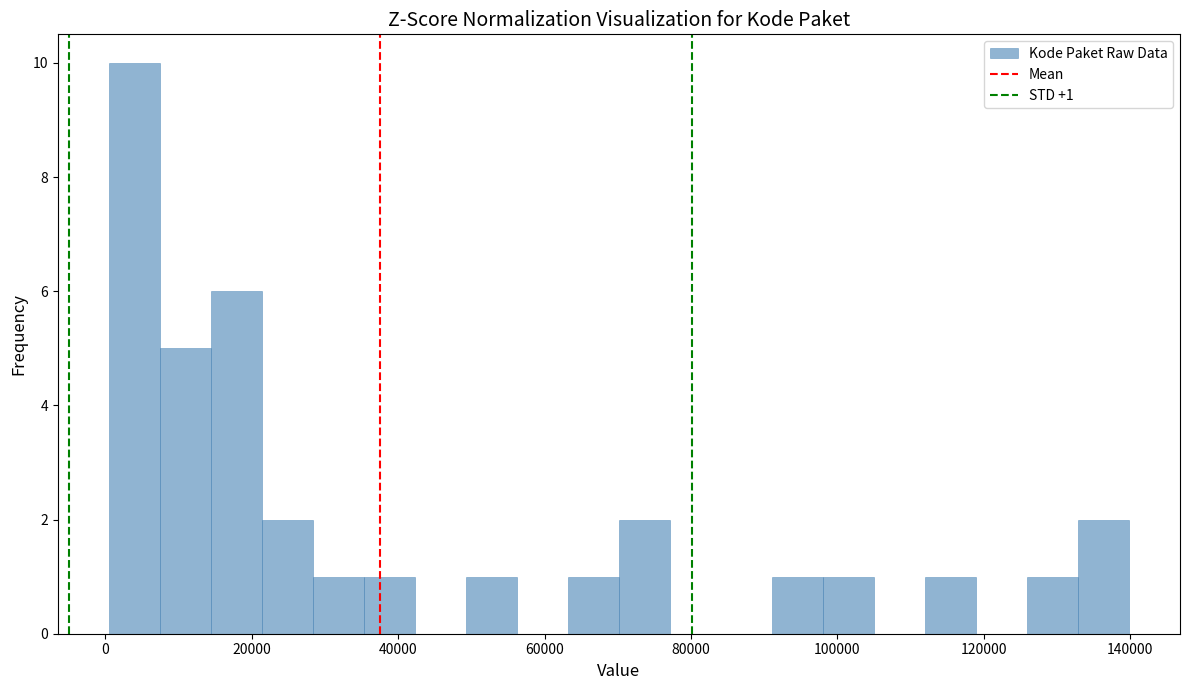

Around what value on the x-axis is the tallest bar? Give the approximate position of its centre, as read against the axis.

4000